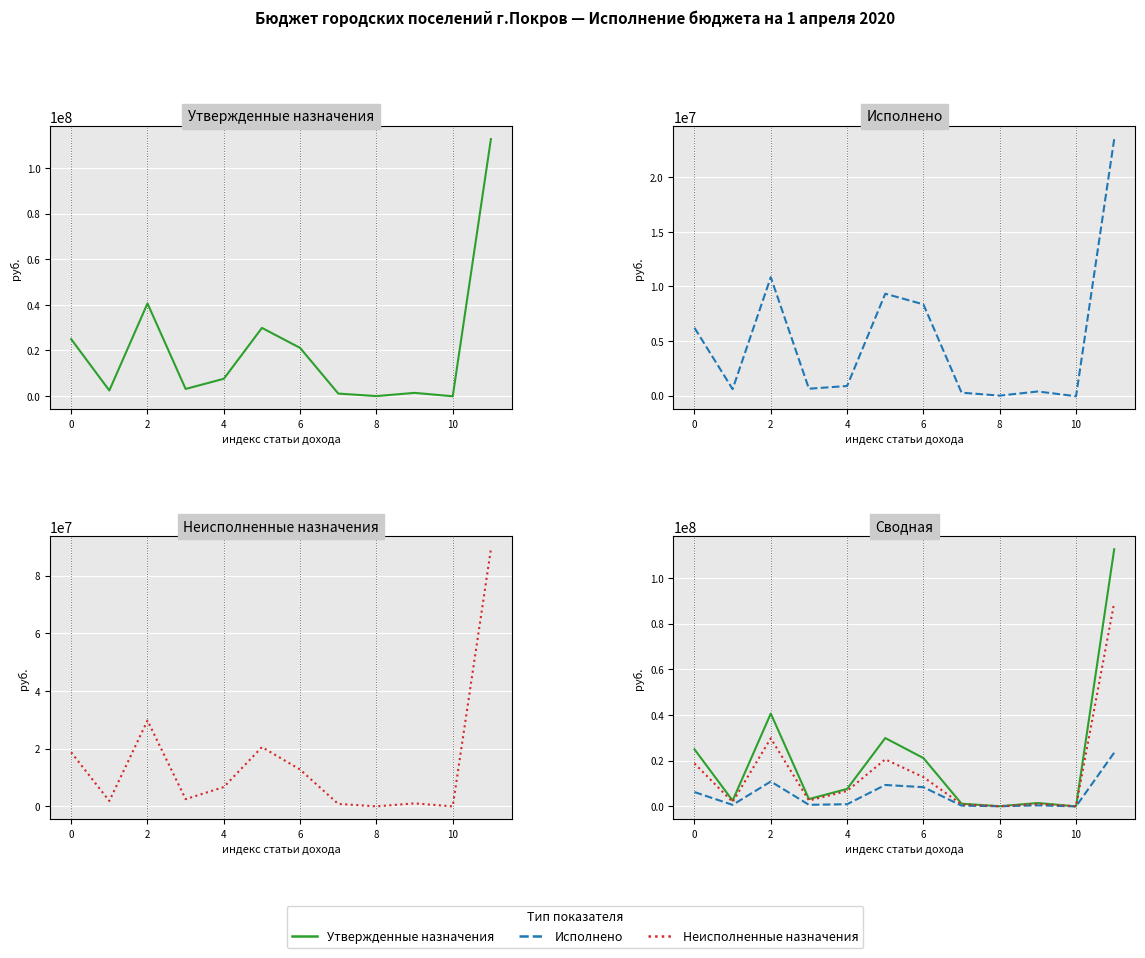

Does the chart display data point markers on the line(s)?

No